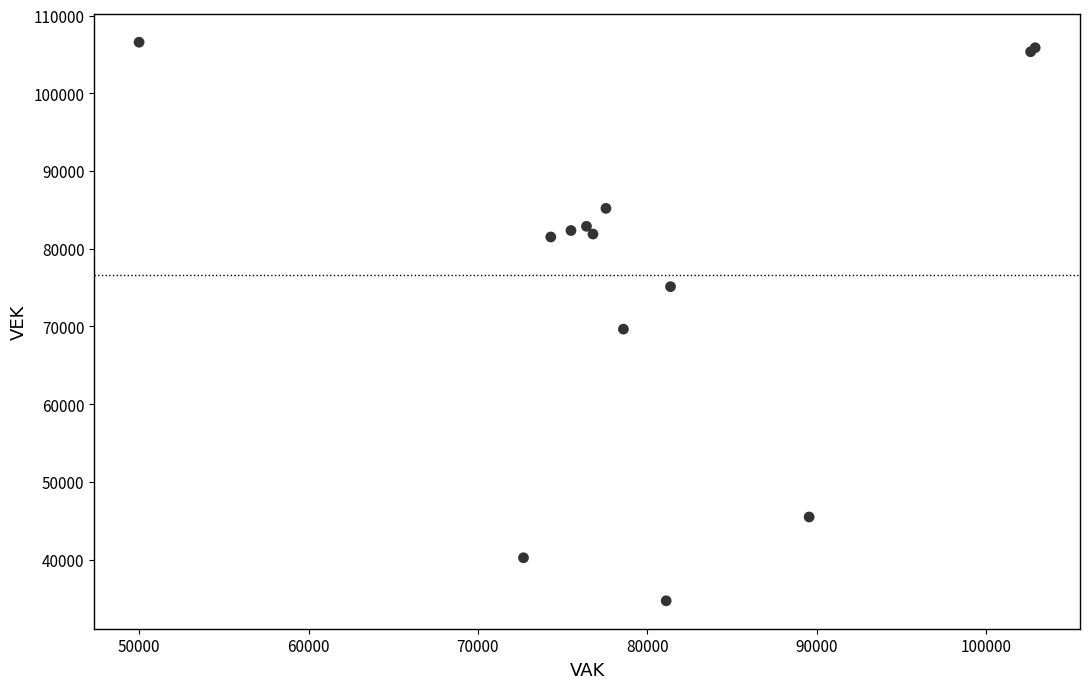

What Y value in the scatter plot is closest to 70639?

69658